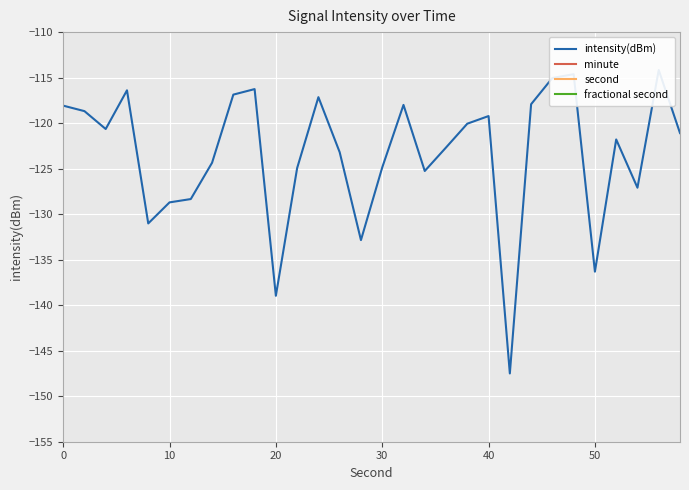

How many lines are shown in the chart?

4